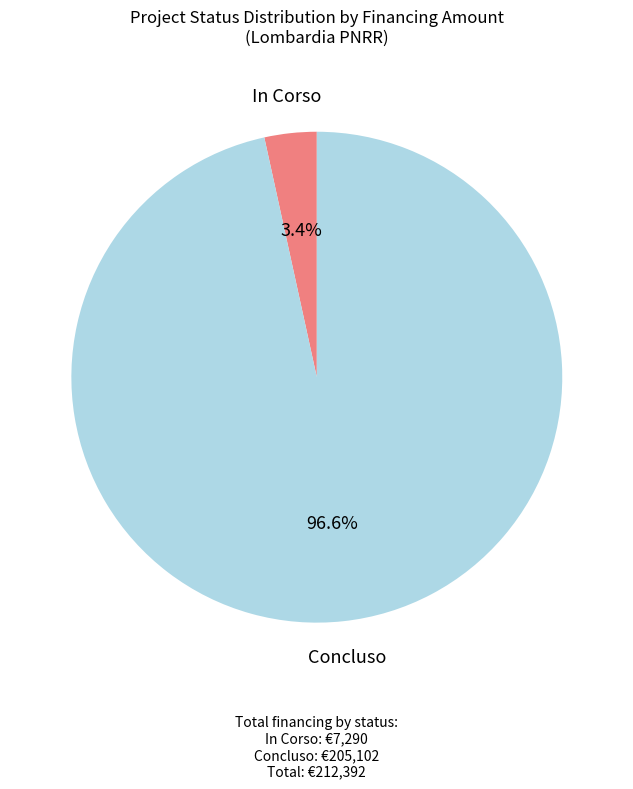

To the nearest percent, what is the difference between the largest and smallest slice percentages?

93%